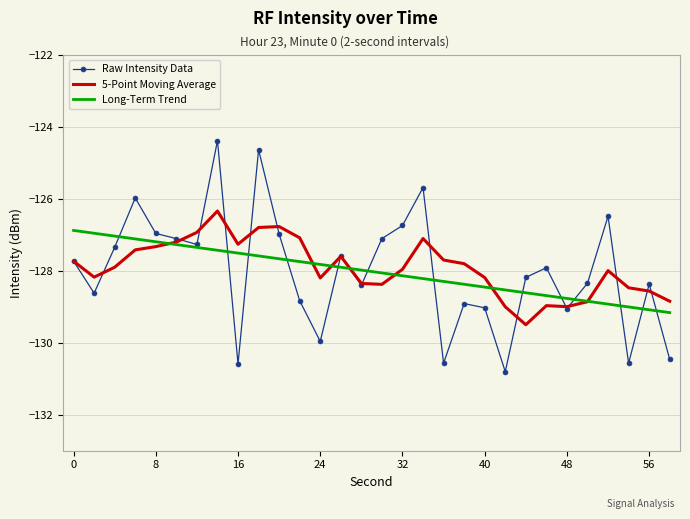

Which series has the largest range (max minus min)?

Raw Intensity Data